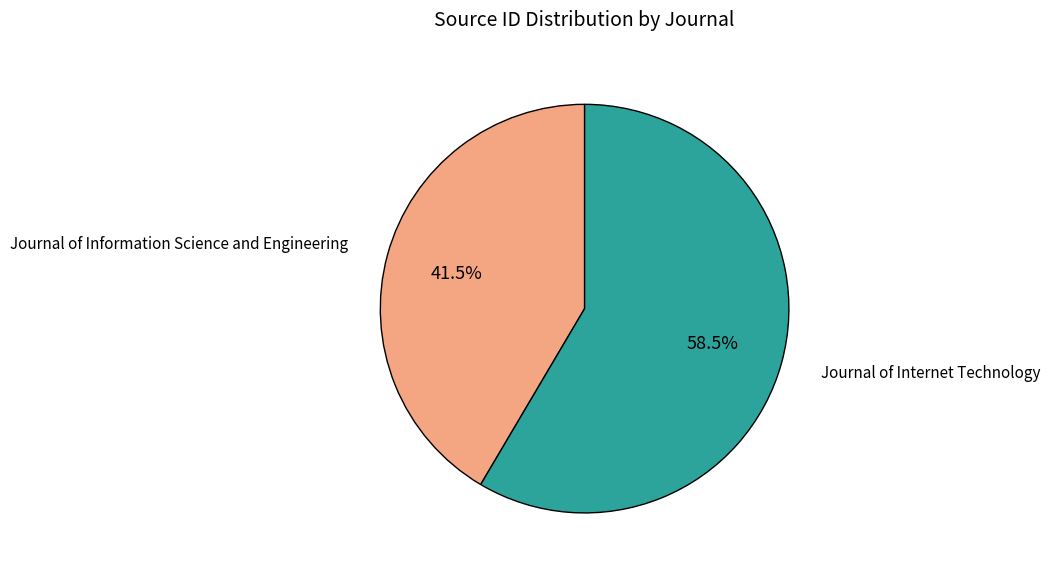

Is there a majority slice in this chart?

Yes